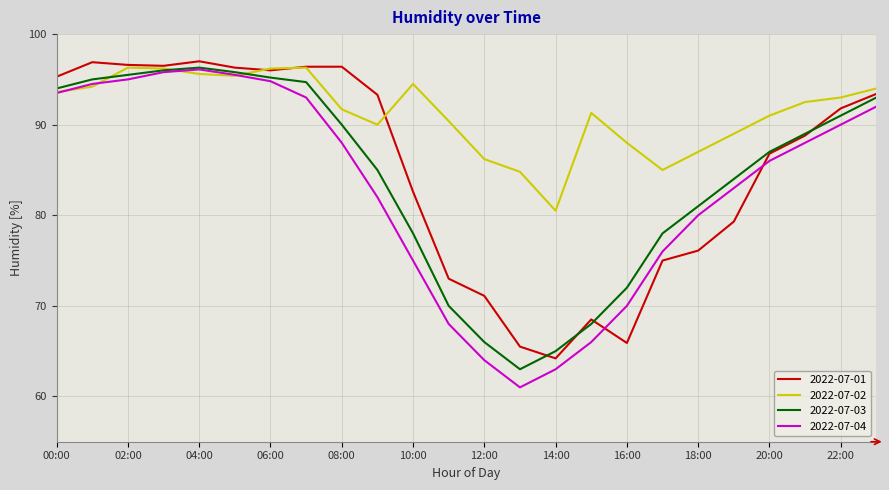

Which series has the largest total across all categories?

2022-07-02